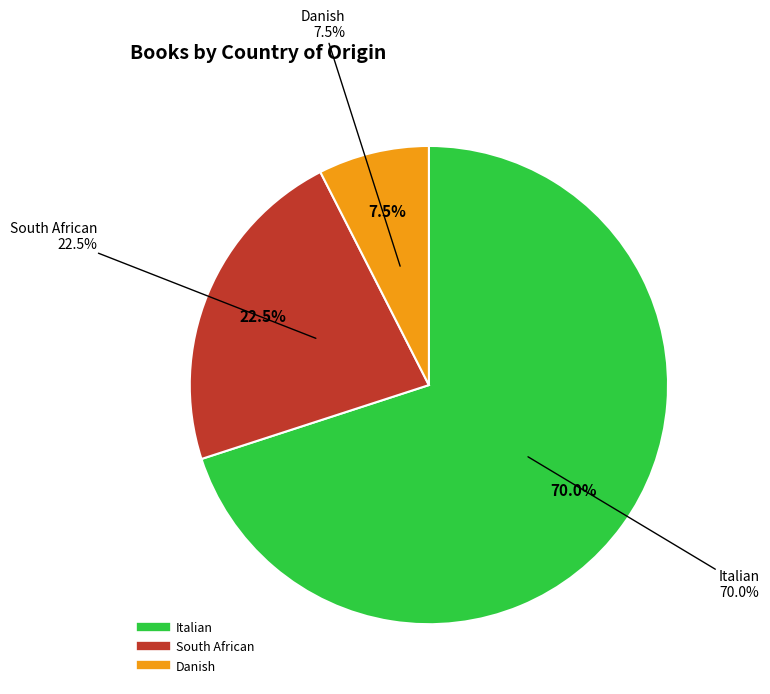

What is the smallest slice in the pie chart?

Danish